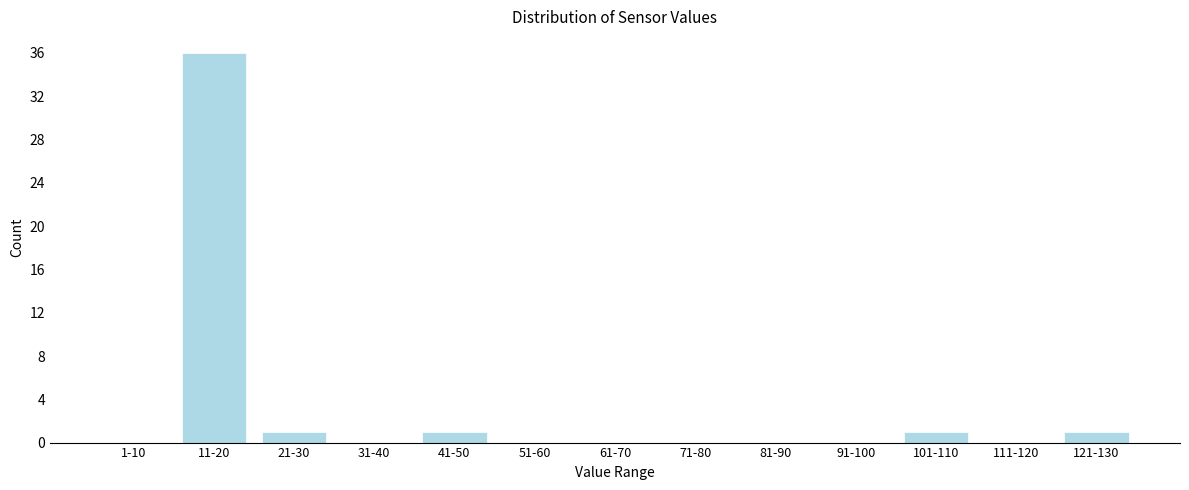

Reading left to right, transcribe all the data shown in this chart.

1-10=0	11-20=36	21-30=1	31-40=0	41-50=1	51-60=0	61-70=0	71-80=0	81-90=0	91-100=0	101-110=1	111-120=0	121-130=1